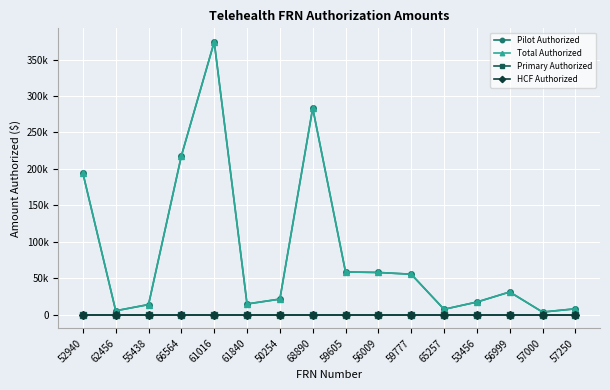

What is the label of the 1st point from the left?

52940